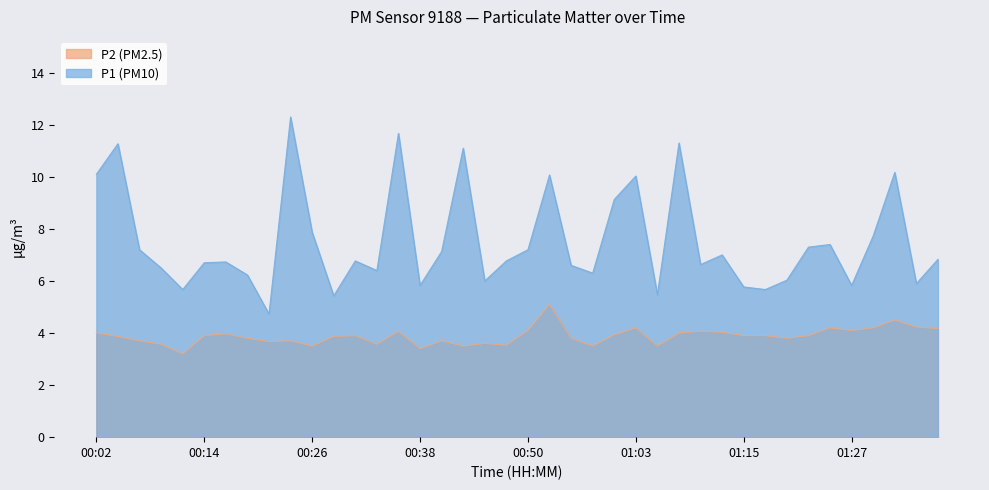

What is the spread (max minus min) of values at 00:06?

3.5